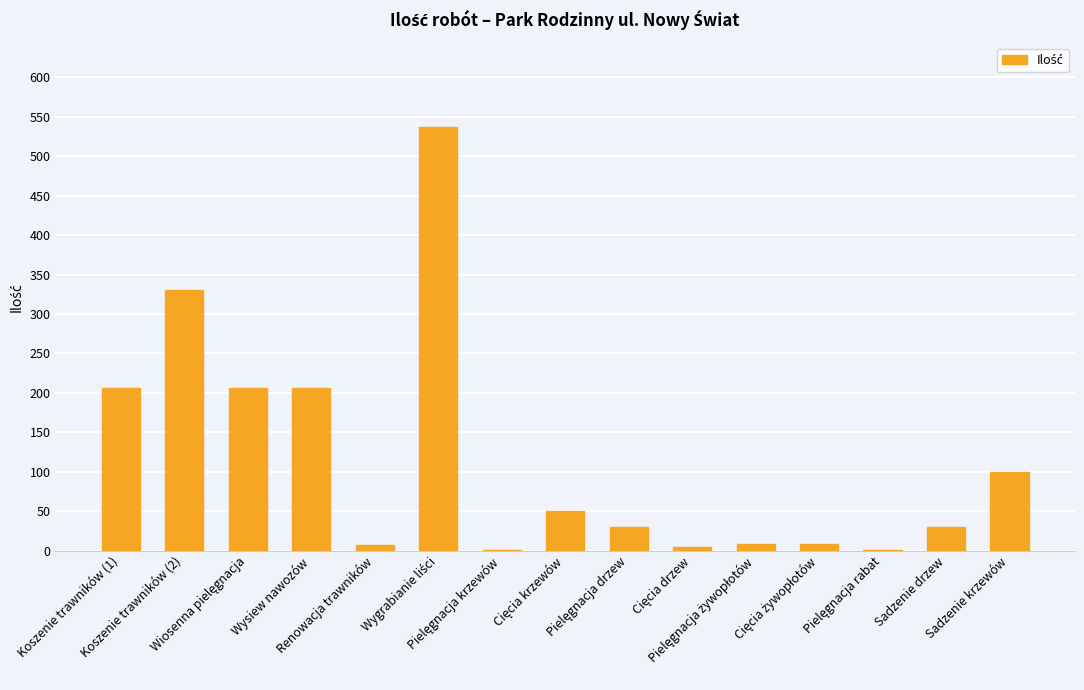

How many series are shown in this chart?

1